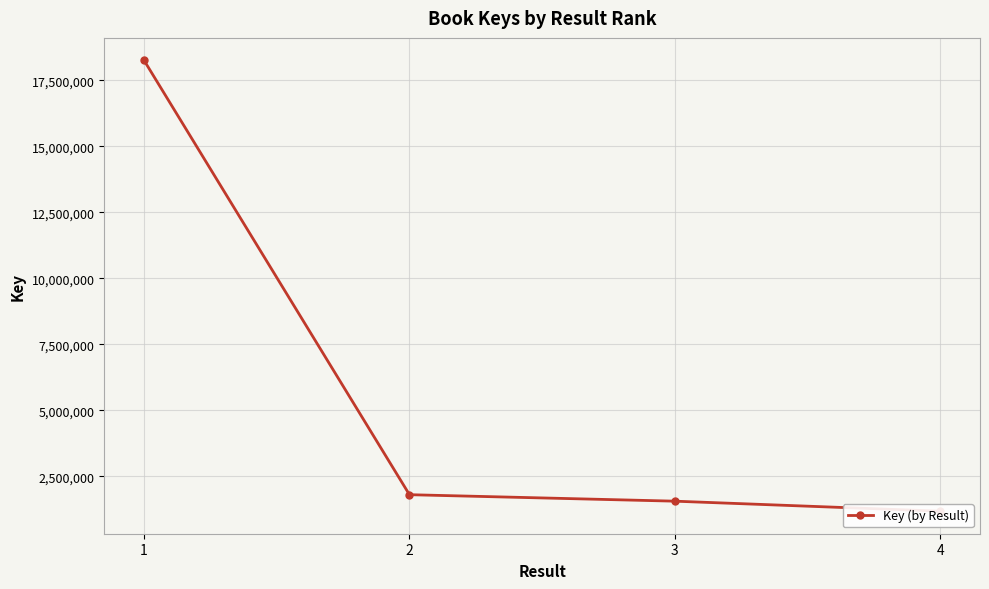

True or false: the data shows 6644126 at 1.

False